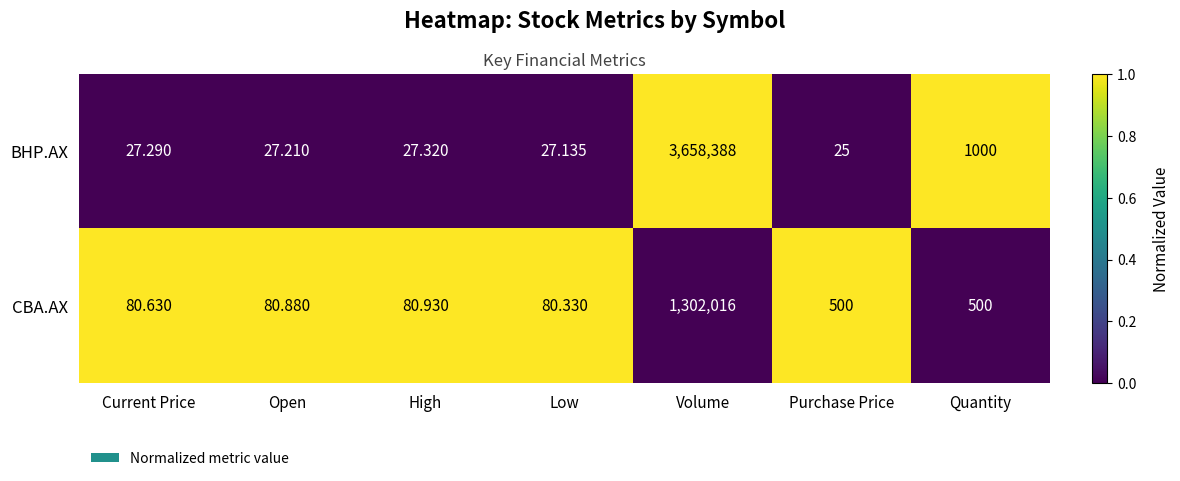

At which category does the chart reach its peak across all series?

Volume